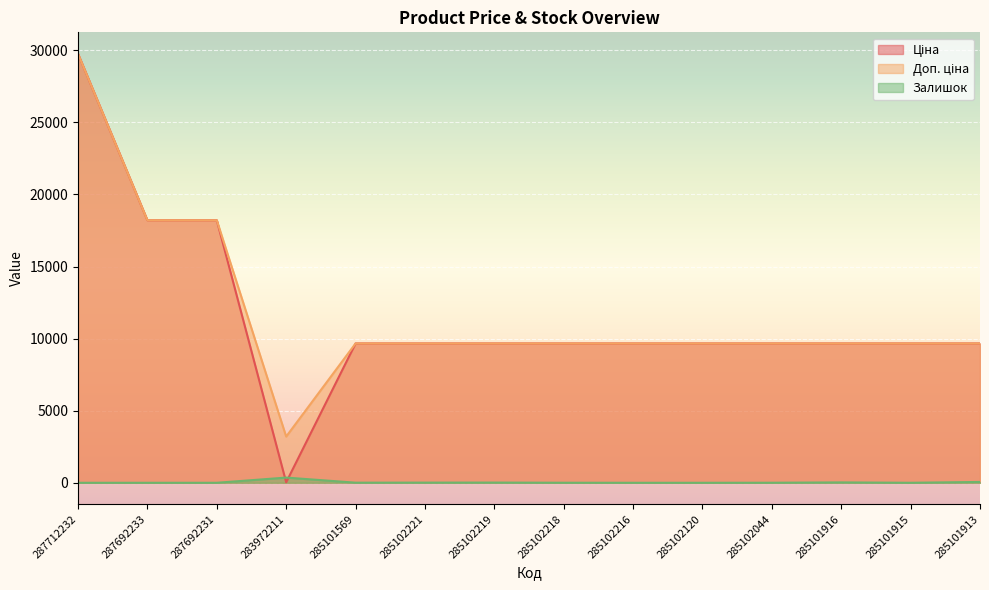

What value does the Доп. ціна series have at 285102218?

9664.7